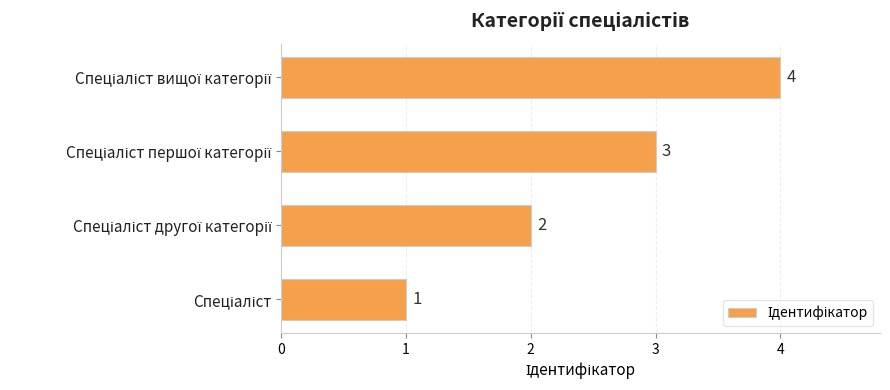

What is the difference between the maximum and minimum values?

3